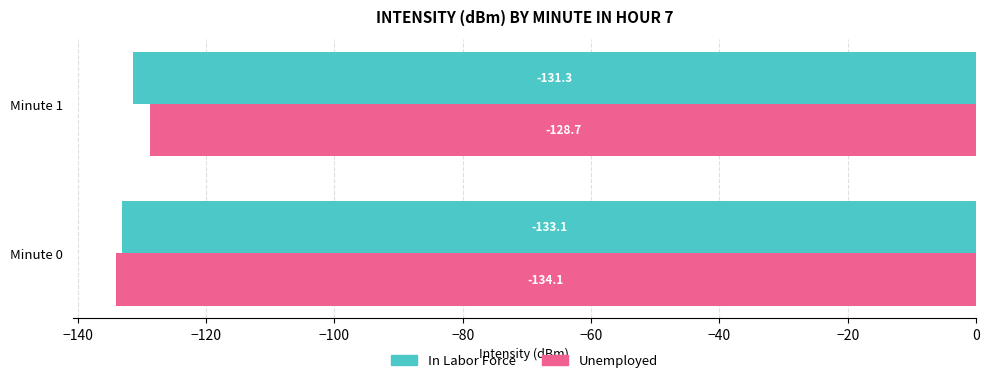

Which series has the widest spread of values?

Unemployed